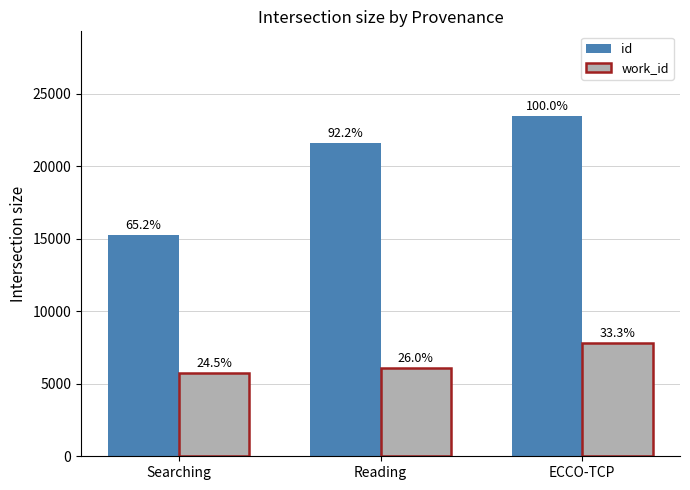

Rank the categories by id value from lowest to highest.

Searching, Reading, ECCO-TCP